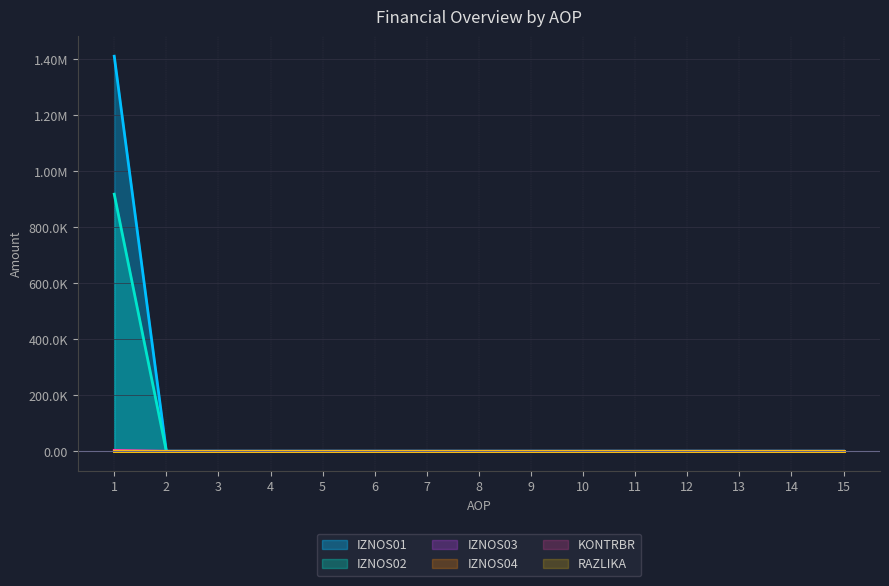

True or false: IZNOS02 and KONTRBR intersect in this chart.

False